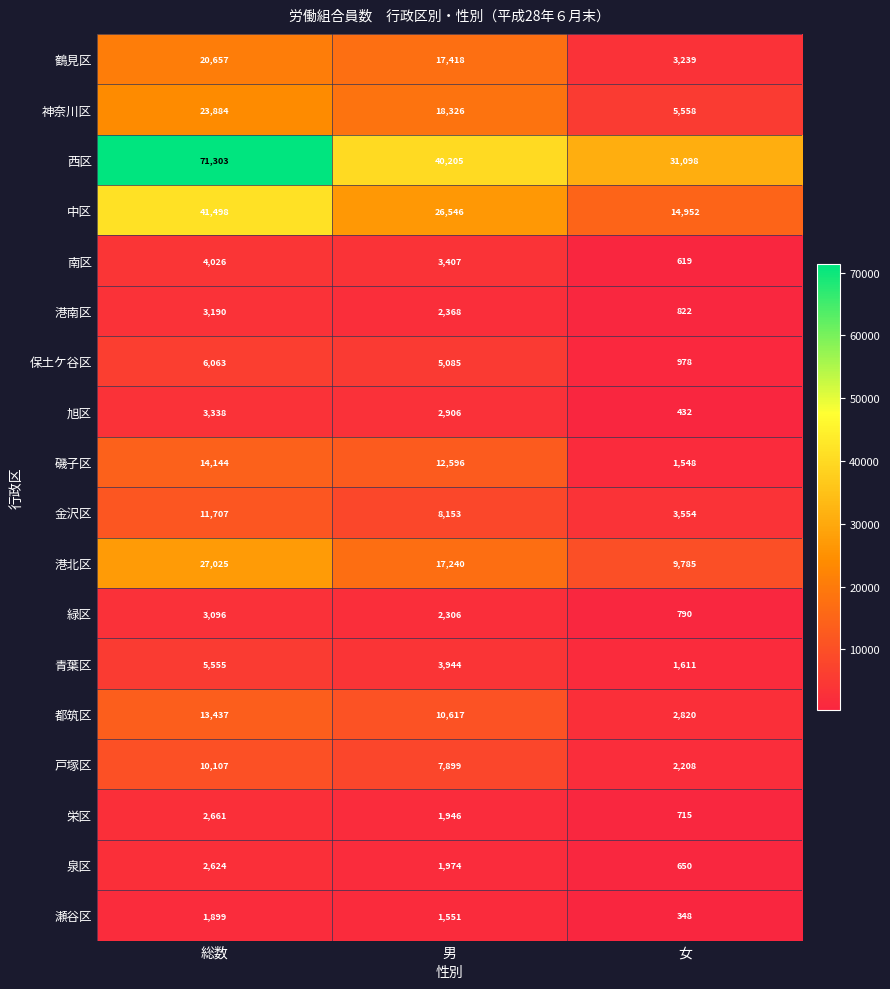

At 男, list the series in order from largest to smallest.

西区, 中区, 神奈川区, 鶴見区, 港北区, 磯子区, 都筑区, 金沢区, 戸塚区, 保土ケ谷区, 青葉区, 南区, 旭区, 港南区, 緑区, 泉区, 栄区, 瀬谷区